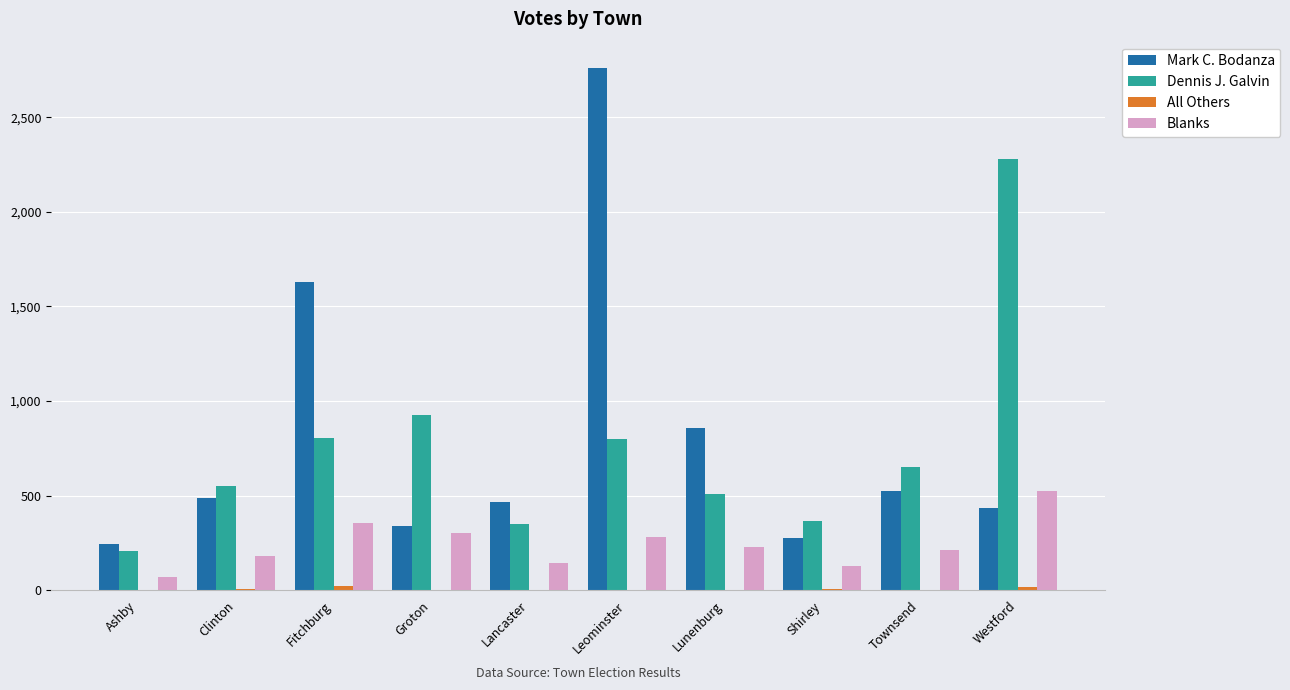

Which series has the largest range (max minus min)?

Mark C. Bodanza